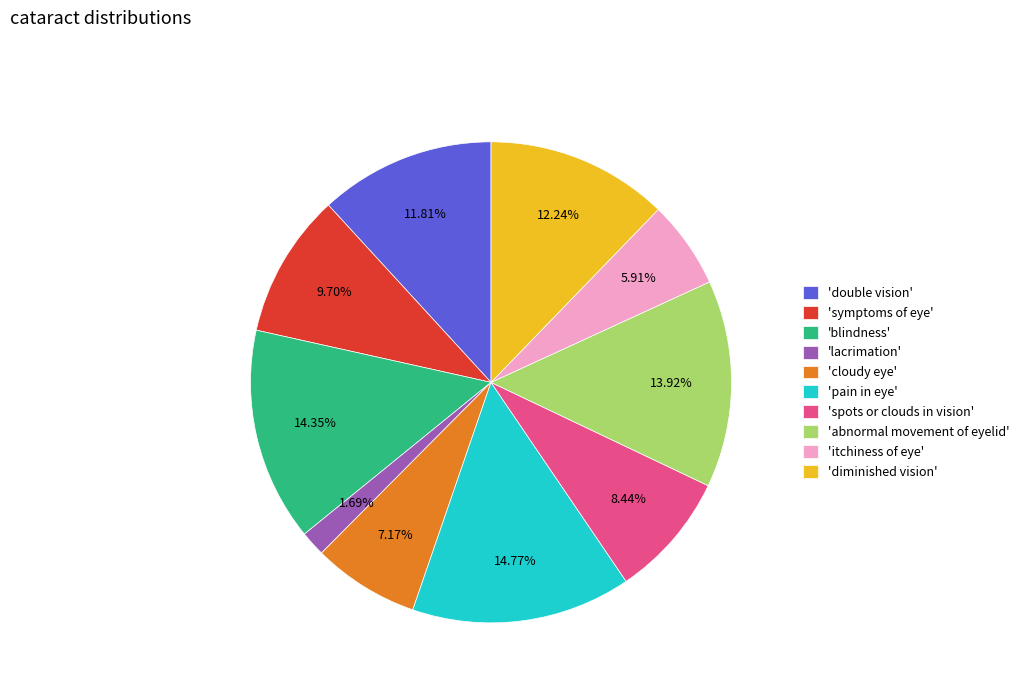

How many slices are in this pie chart?

10